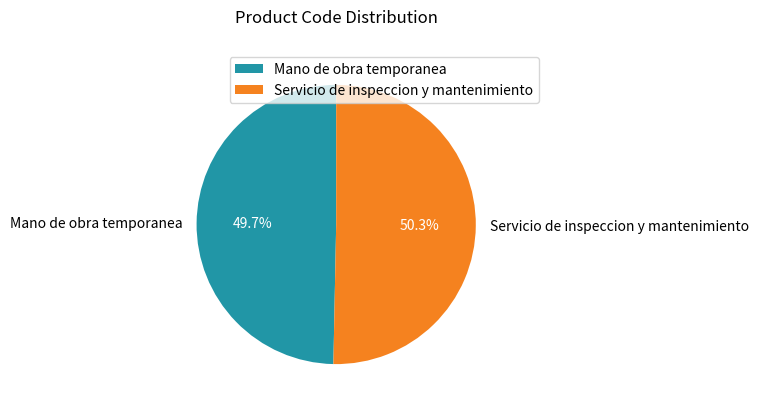

Count the number of slices in the pie.

2